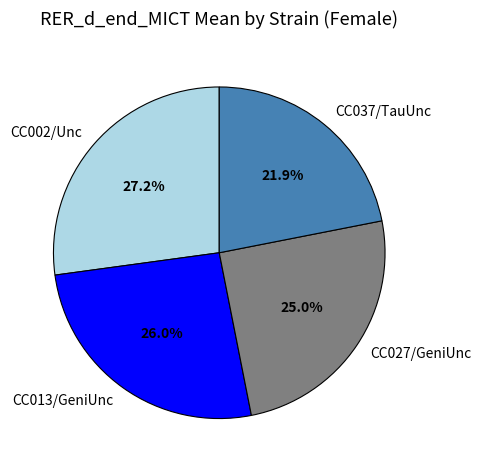

True or false: CC027/GeniUnc accounts for 10% of the total.

False